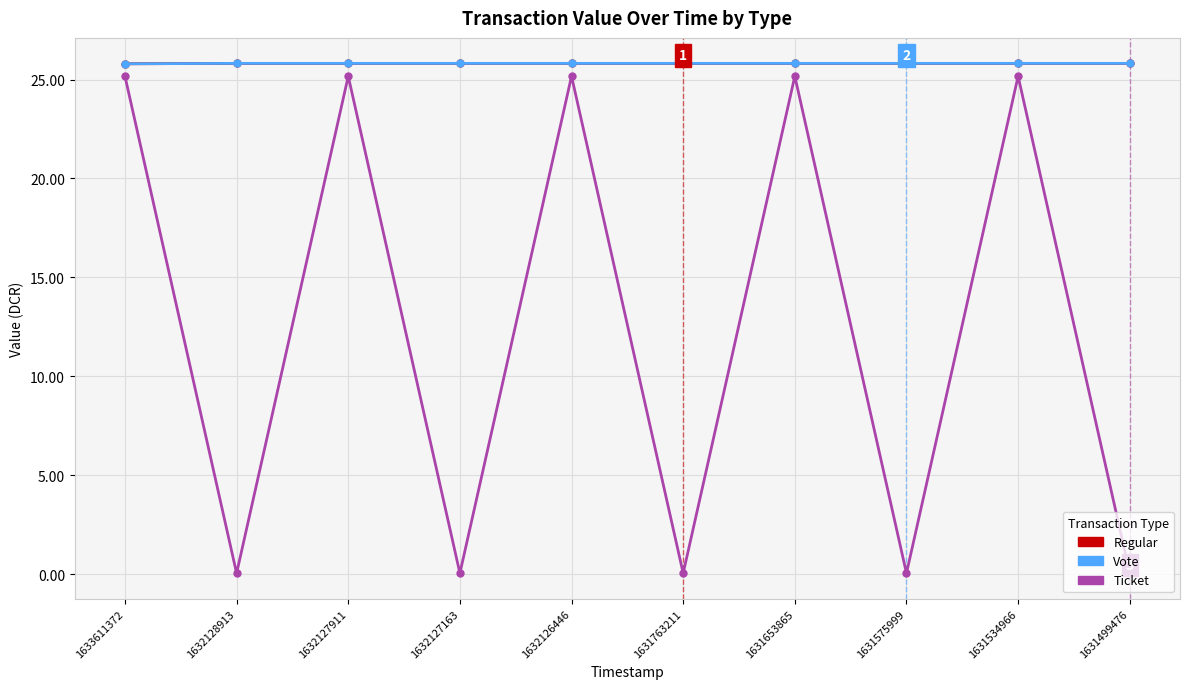

Which series has the widest spread of values?

Ticket